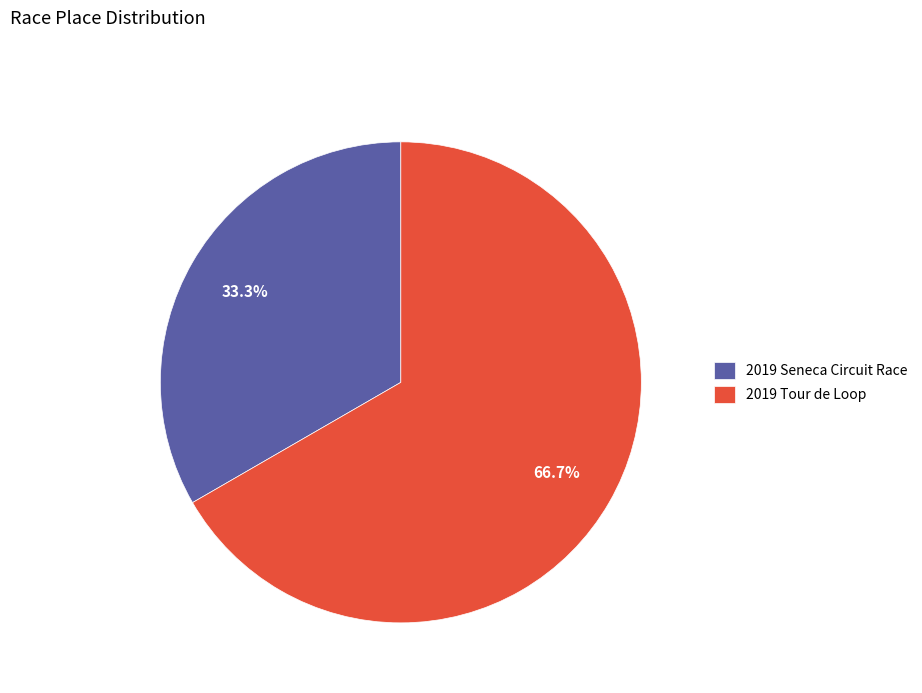

The 2019 Seneca Circuit Race slice represents 33% of the pie. True or false?

True